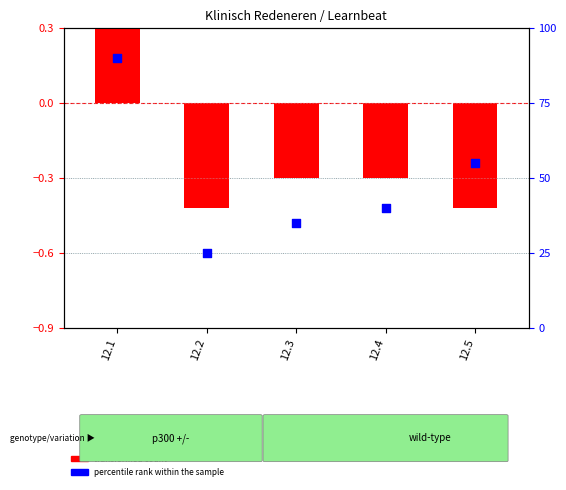

Which series reaches the minimum Y coordinate?

transformed count